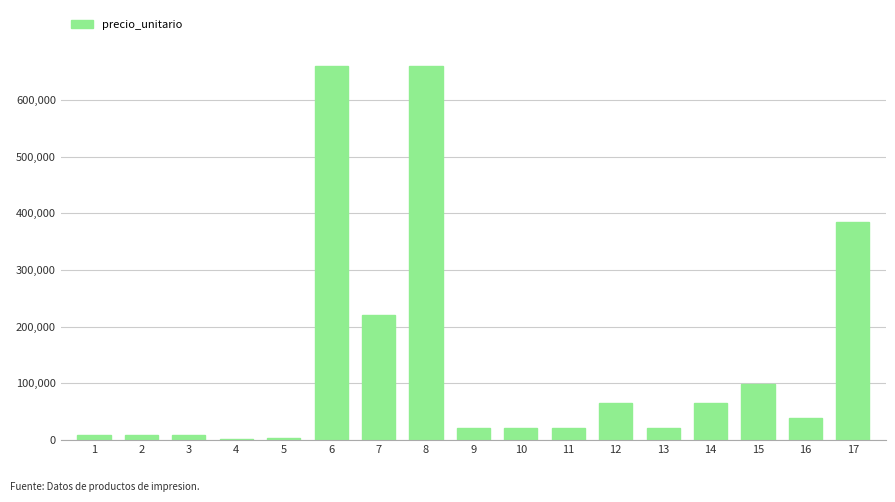

How many distinct data groups are displayed?

1